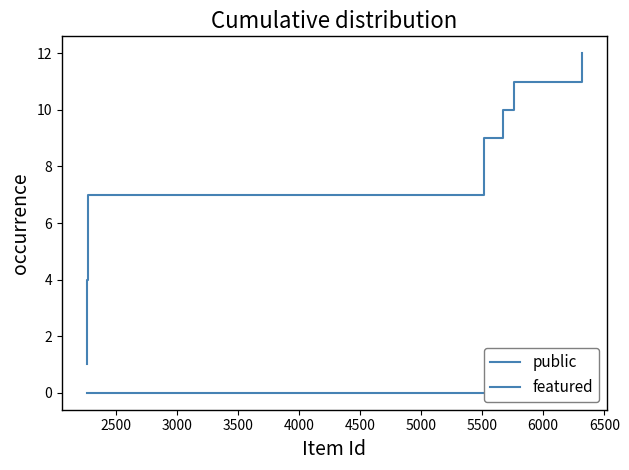

How many data points does each series have?

12